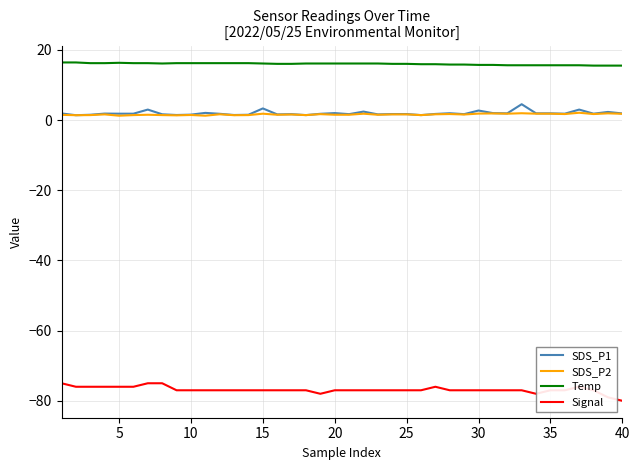

Which series has the largest total across all categories?

Temp